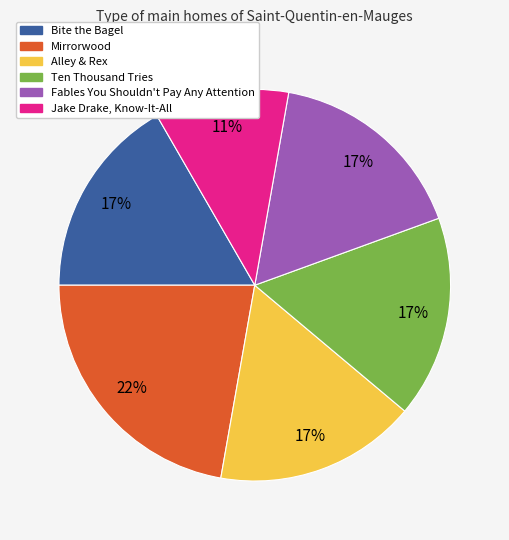

Do Fables You Shouldn't Pay Any Attention and Alley & Rex together represent more than half of the pie?

No